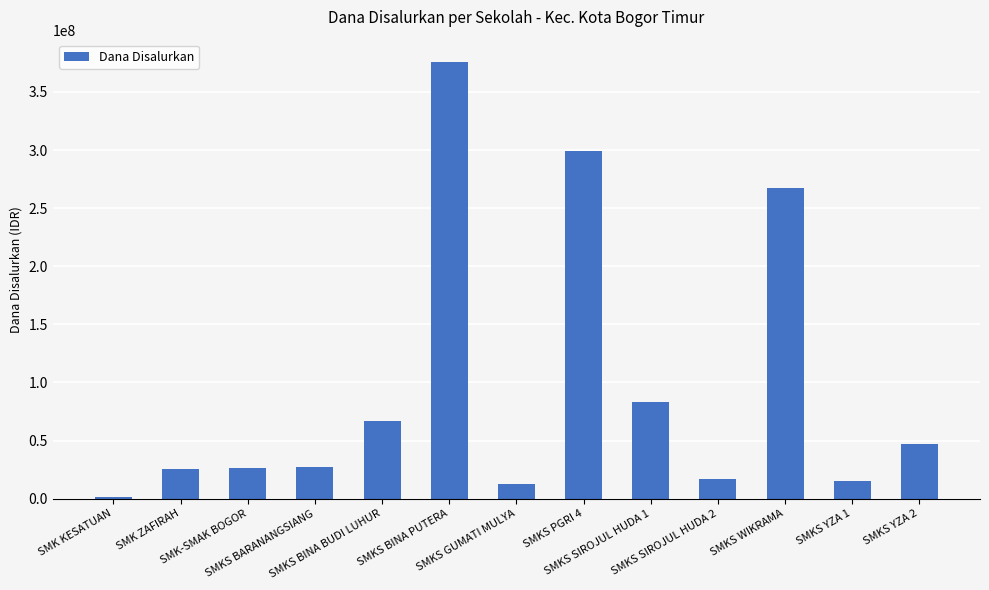

What is the difference between the maximum and minimum values?

374400000